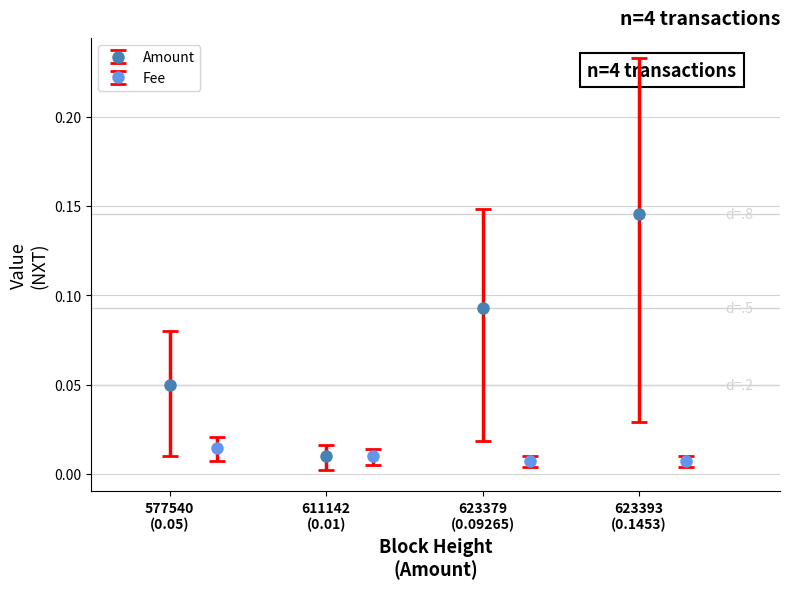

What is the maximum value for Amount?

0.1